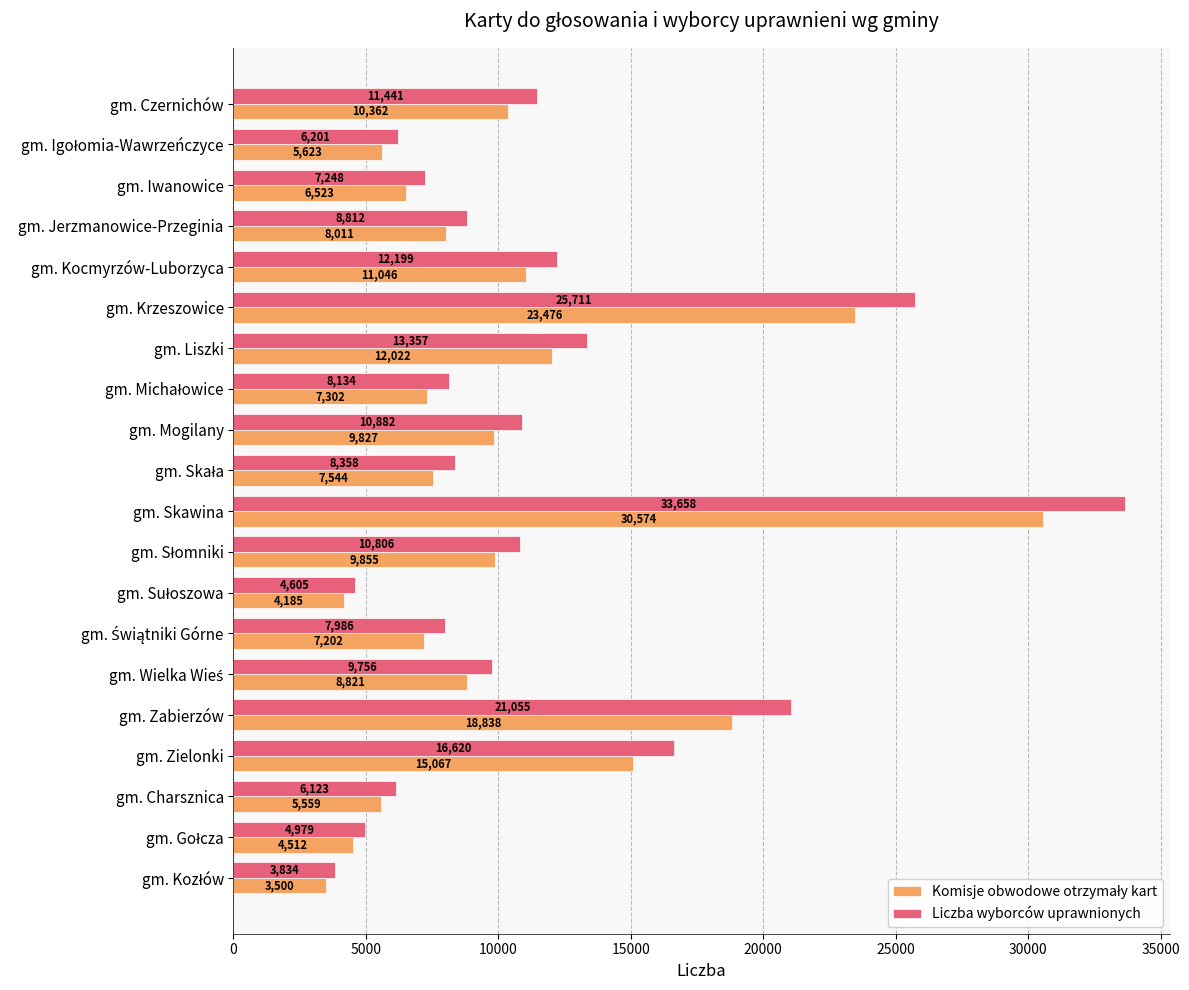

What is the average value of the Liczba wyborców uprawnionych series?

11588